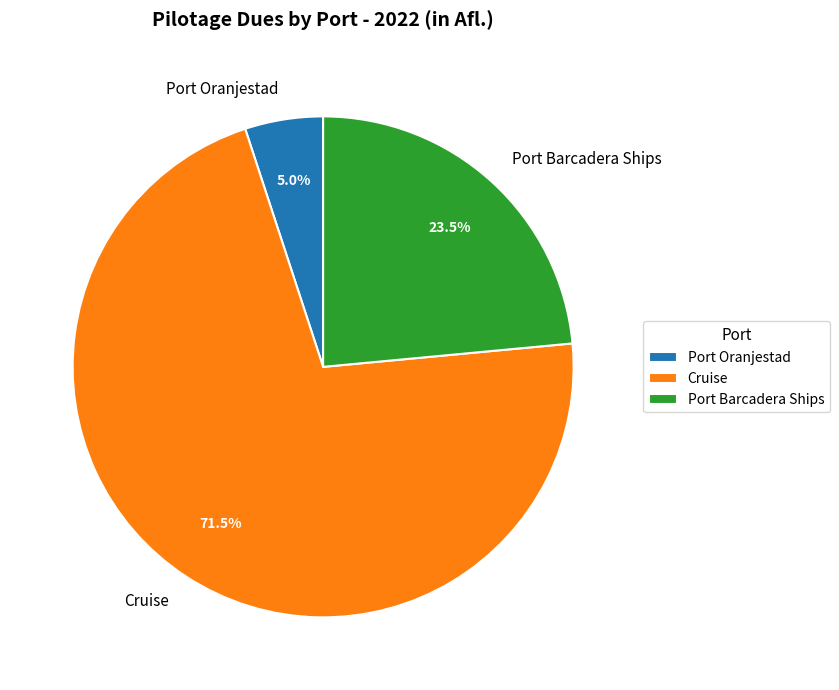

What portion of the pie excludes Port Oranjestad?

95.0%